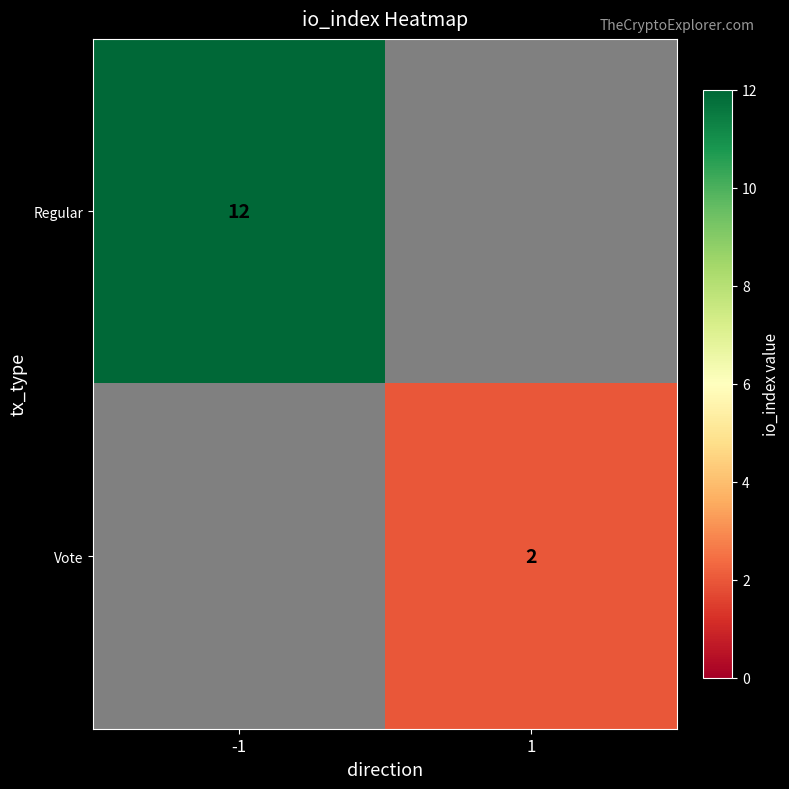

Is it true that Regular equals 12 at -1?

True